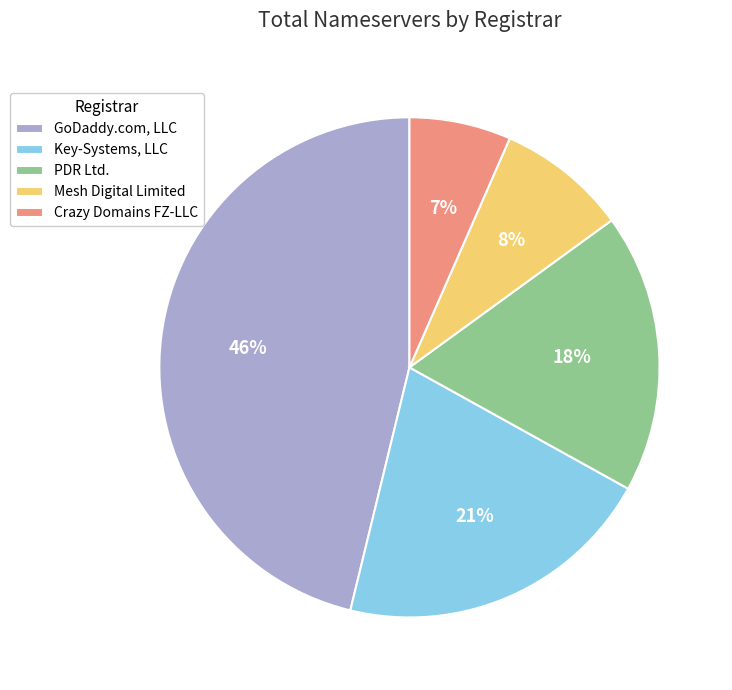

Which category has the biggest portion of the pie?

GoDaddy.com, LLC